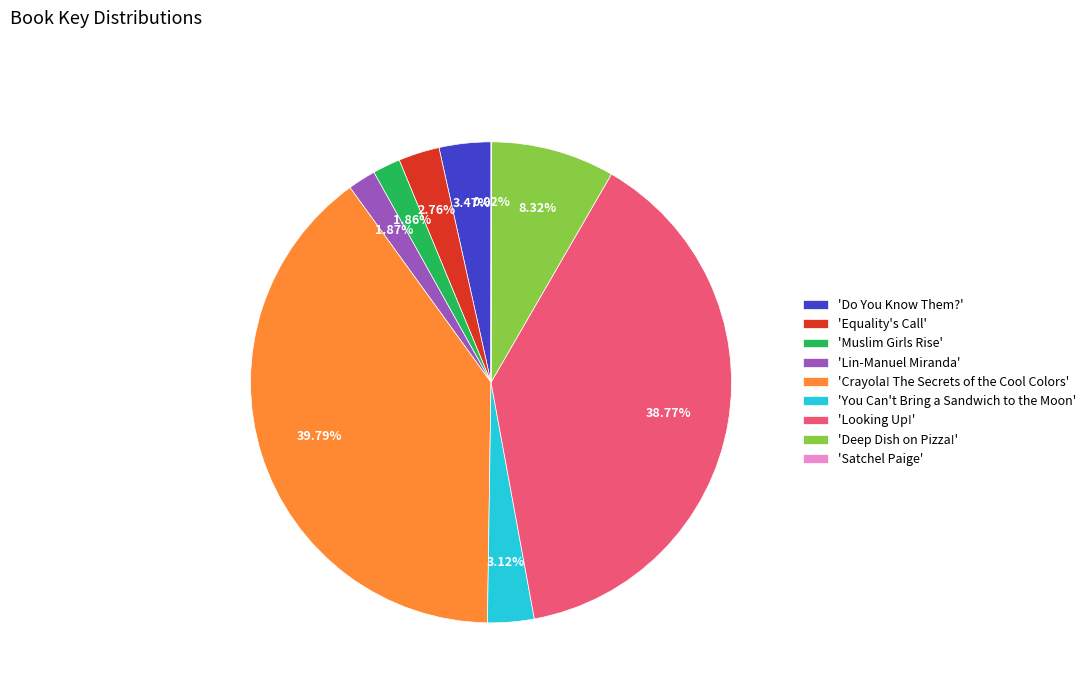

Is the sum of 'Lin-Manuel Miranda' and 'Do You Know Them?' greater than half?

No